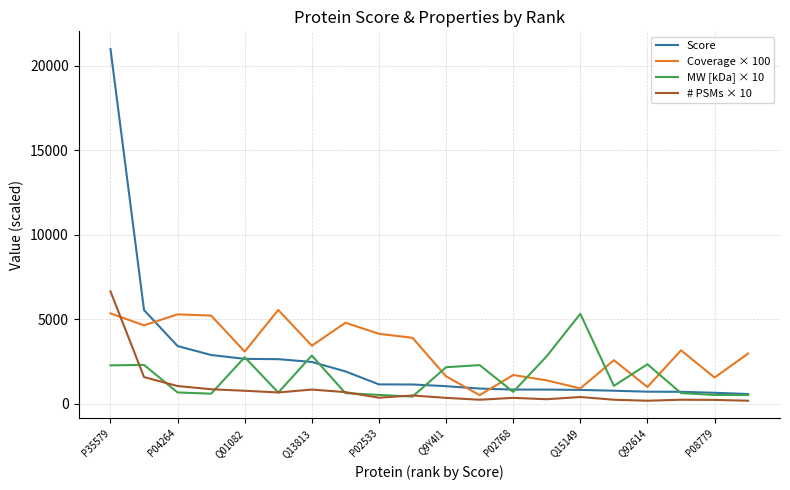

True or false: # PSMs × 10 and Coverage × 100 intersect in this chart.

True